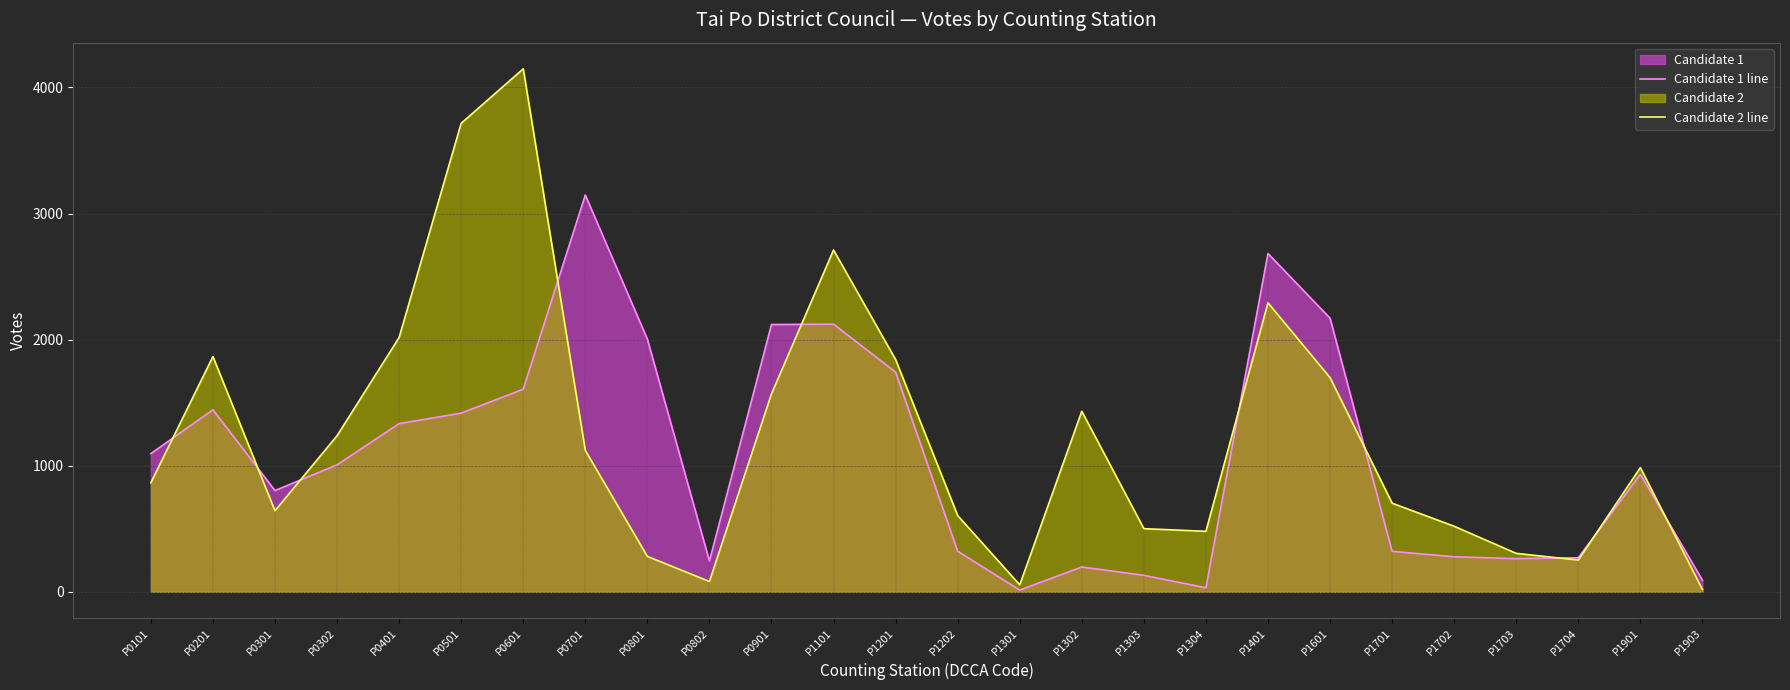

Count the number of categories in the chart.

26